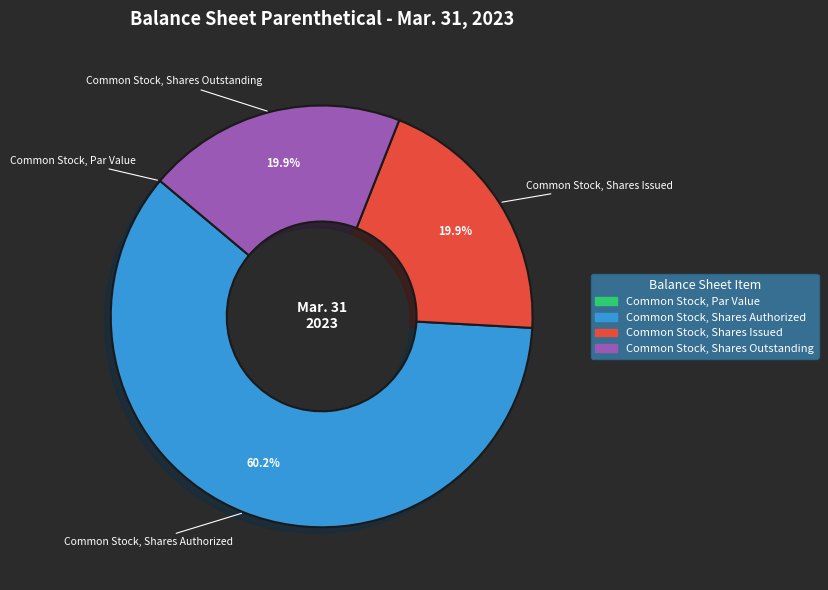

Do Common Stock, Shares Authorized and Common Stock, Shares Issued together represent more than half of the pie?

Yes